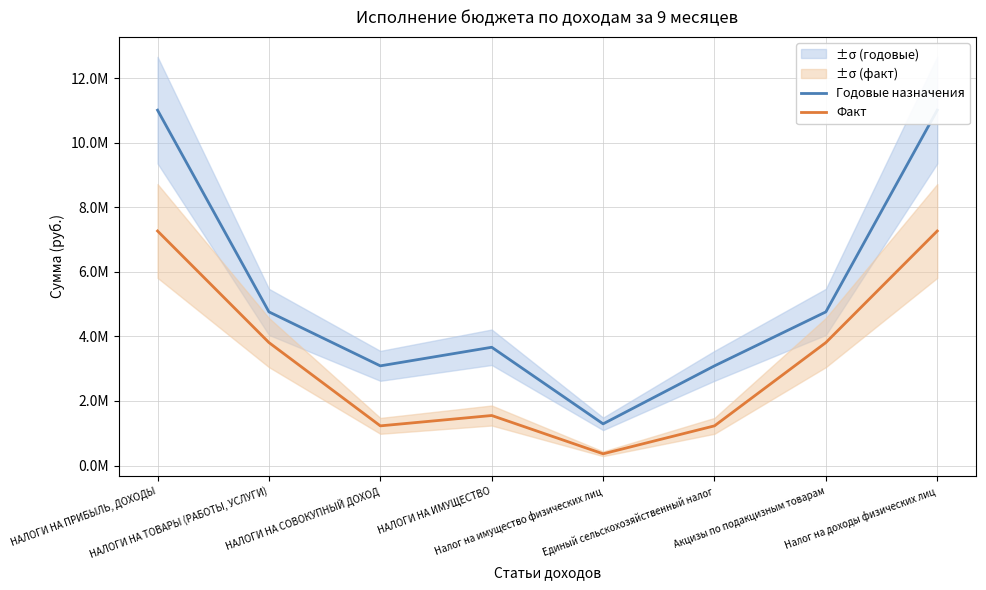

True or false: Годовые назначения and Факт intersect in this chart.

False